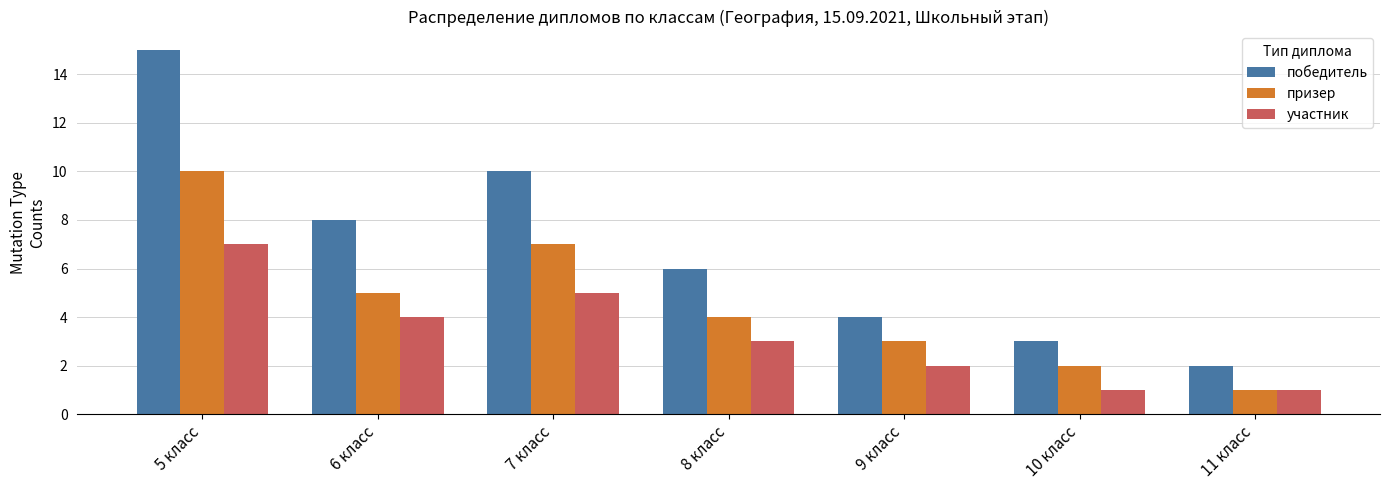

The участник series shows 7 at 5 класс. True or false?

True